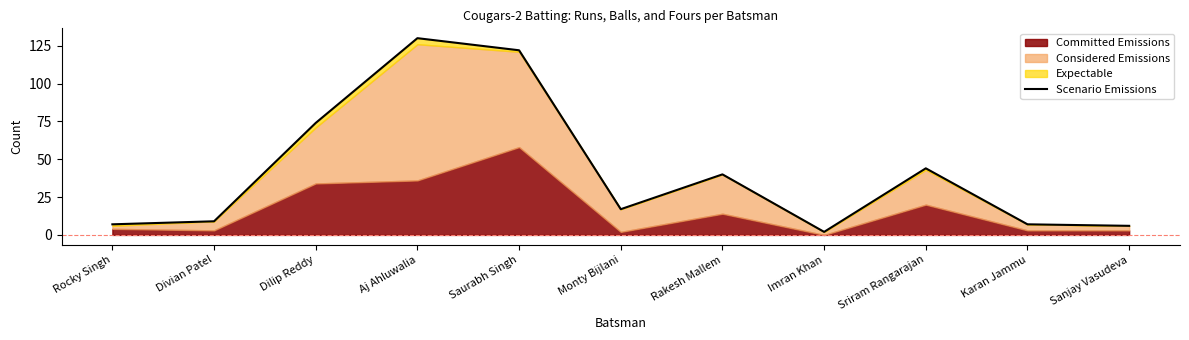

What is the label of the 10th point from the right?

Divian Patel